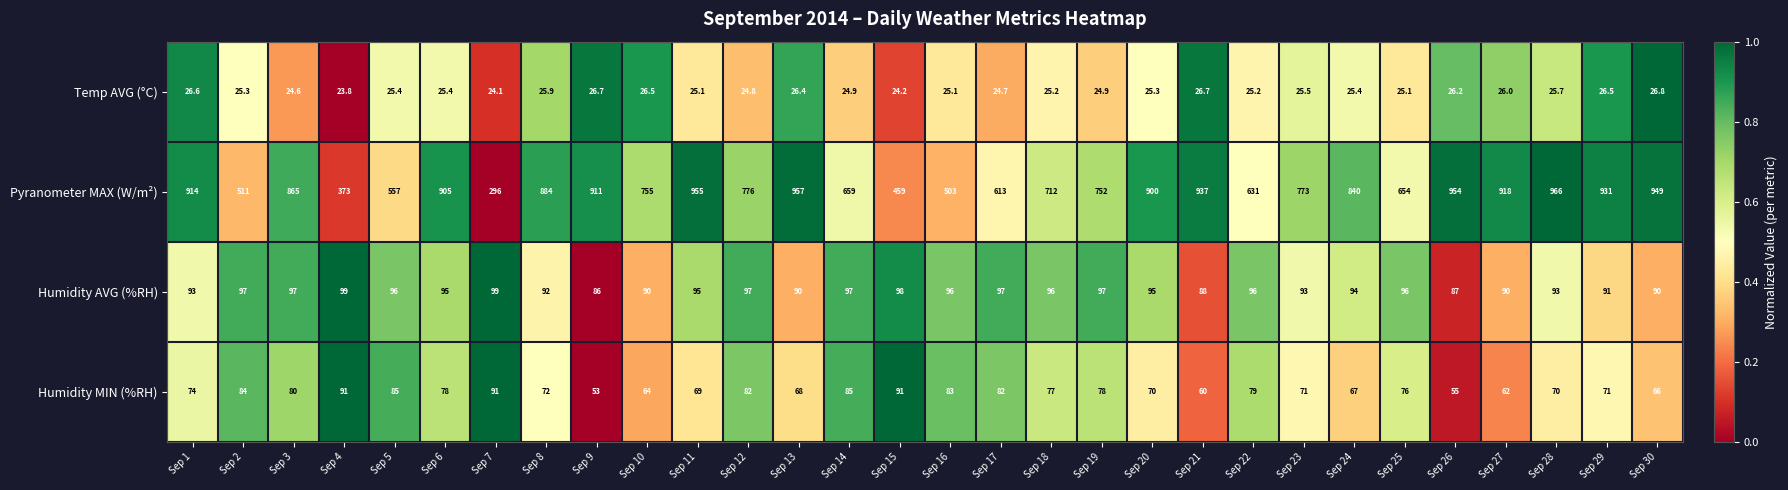

What is the total value across all series at Sep 27?

1096.0